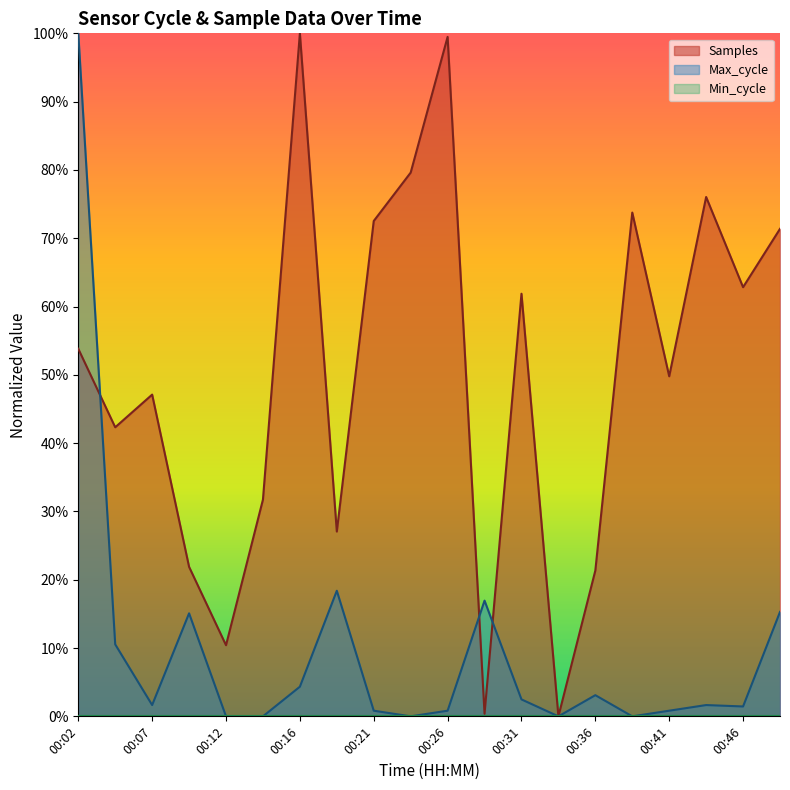

What is the sum of all Max_cycle values?

193.4